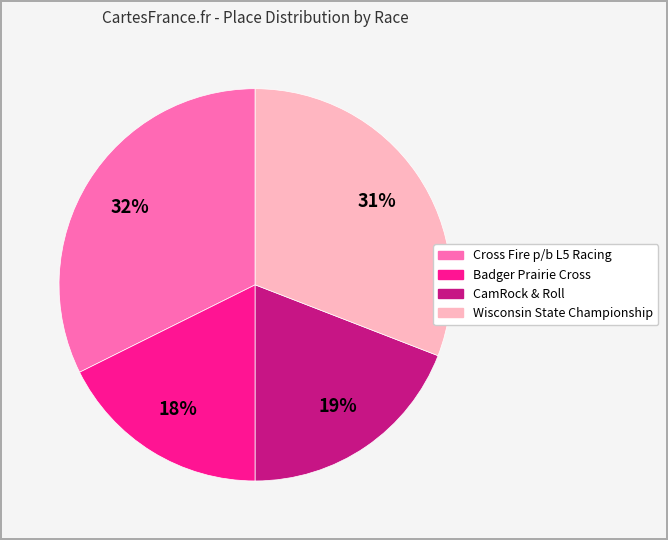

To the nearest percent, what is the average slice percentage?

25%